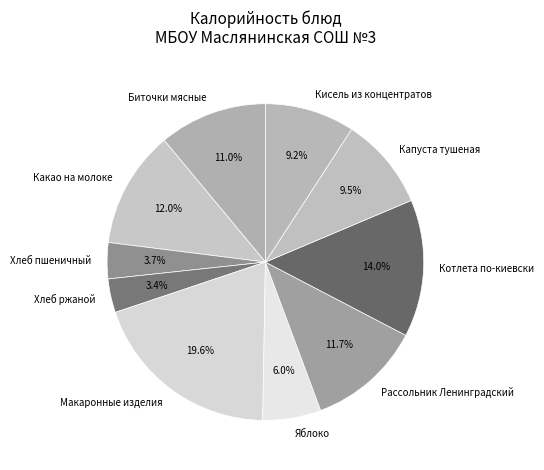

Which has a higher value, Кисель из концентратов or Биточки мясные?

Биточки мясные